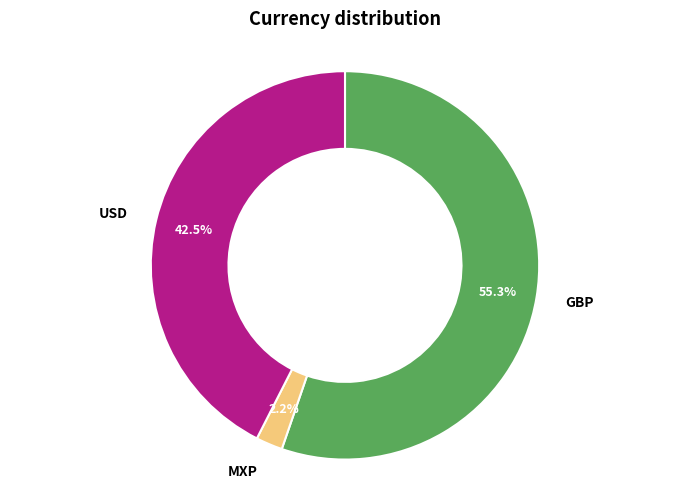

Is there a majority slice in this chart?

Yes